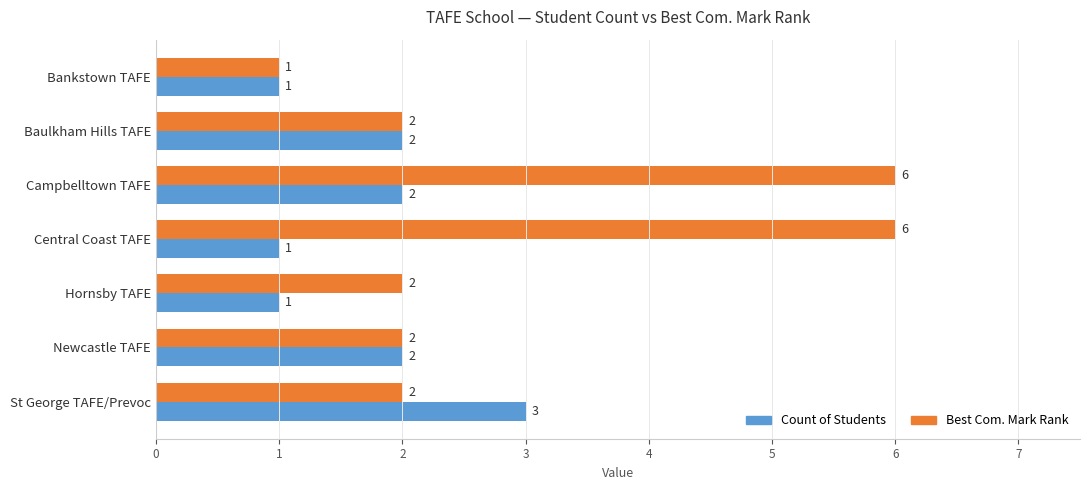

What is the maximum value for Count of Students?

3